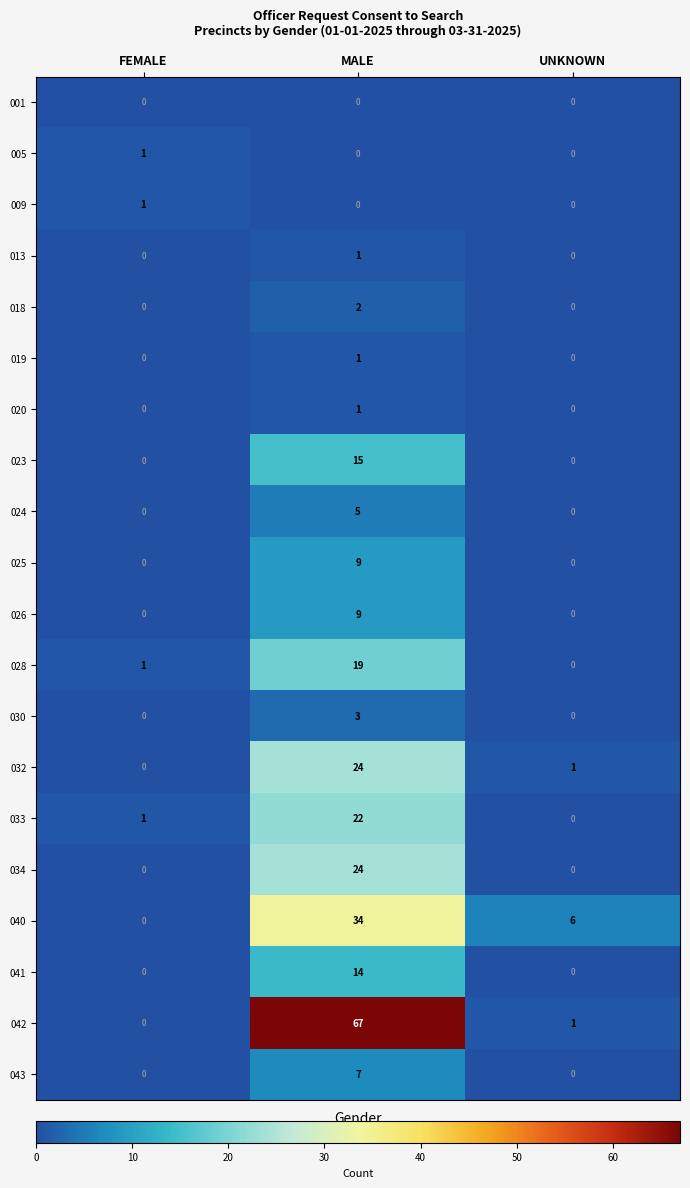

At which category is the sum across all series the highest?

MALE